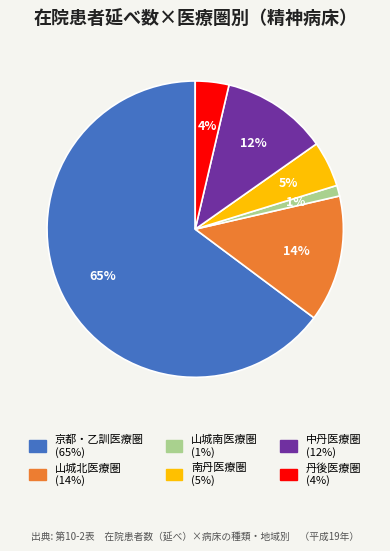

What percentage is the 中丹医療圏 slice, to the nearest percent?

12%